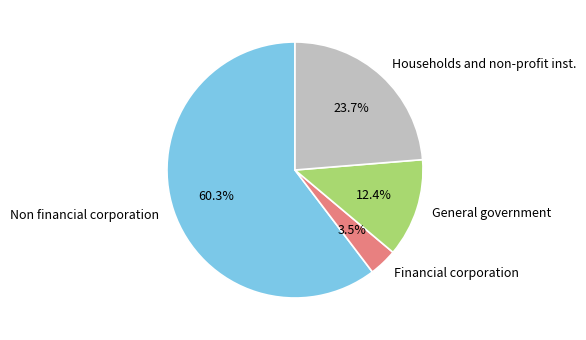

Is it true that General government is 4% of the pie?

False